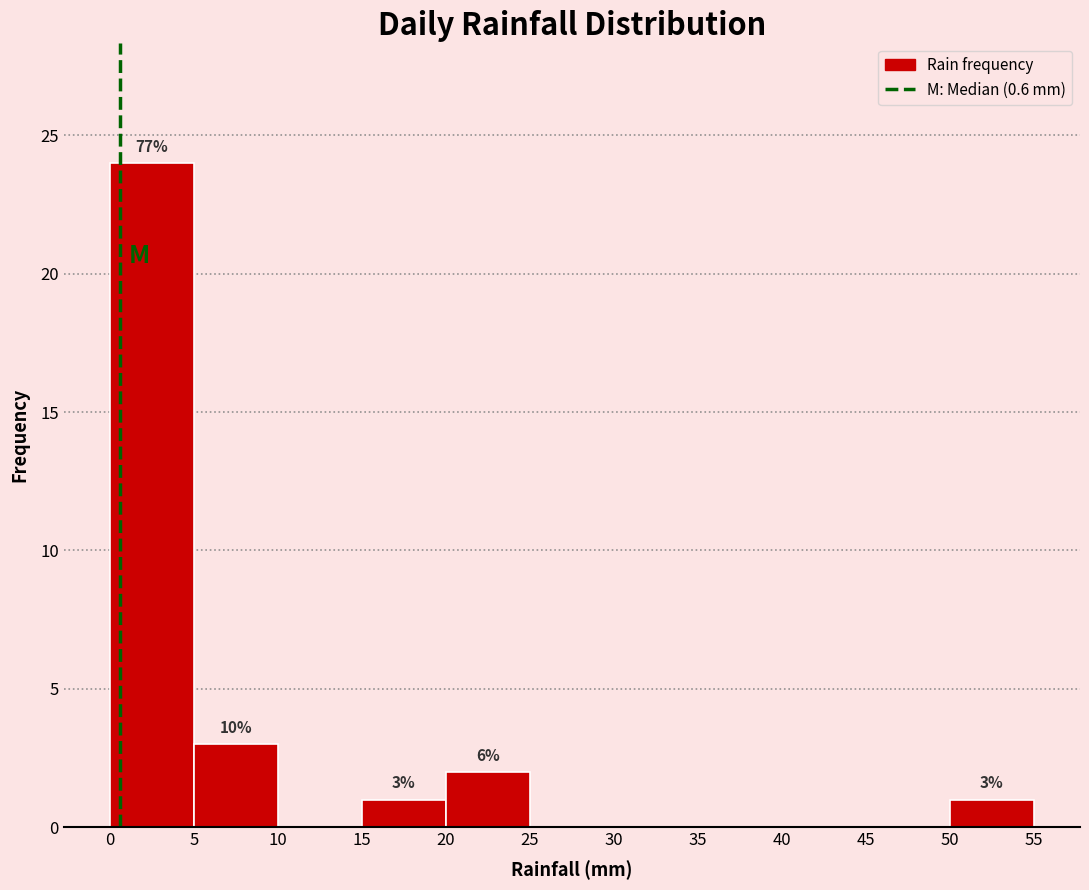

Which range on the x-axis has the tallest bar?

0 to 5